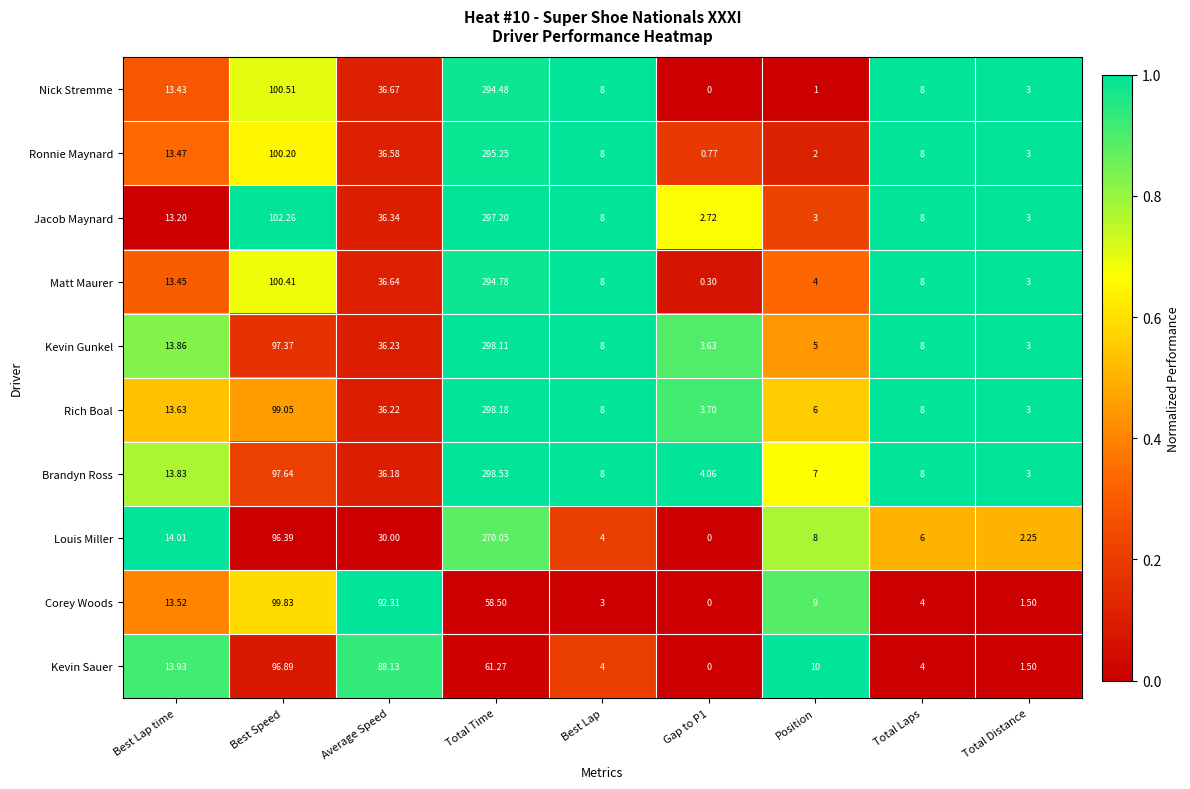

At Average Speed, list the series in order from largest to smallest.

Corey Woods, Kevin Sauer, Nick Stremme, Matt Maurer, Ronnie Maynard, Jacob Maynard, Kevin Gunkel, Rich Boal, Brandyn Ross, Louis Miller